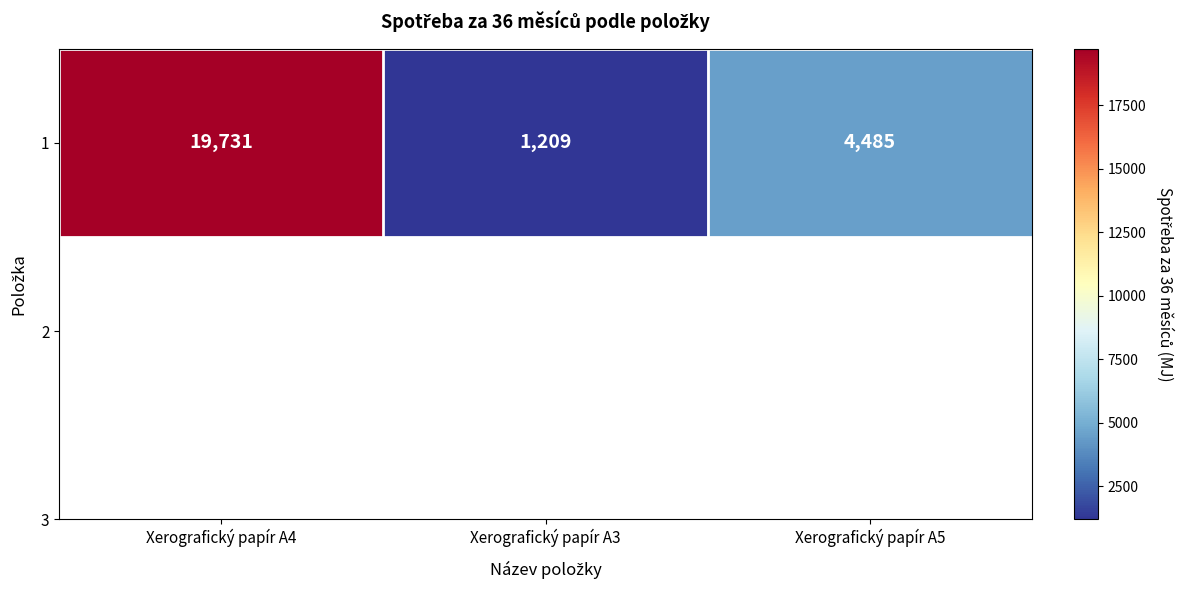

Rank the categories by value from lowest to highest.

Xerografický papír A3, Xerografický papír A5, Xerografický papír A4